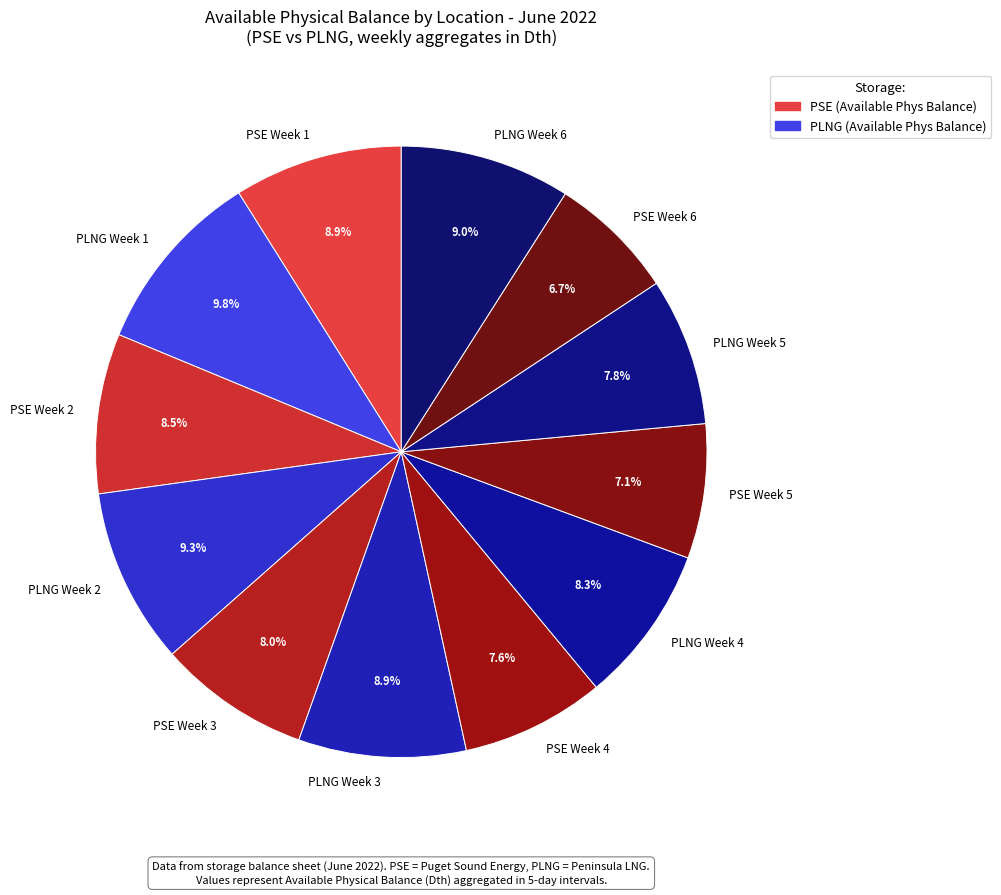

Which slice is the largest?

PLNG Week 1